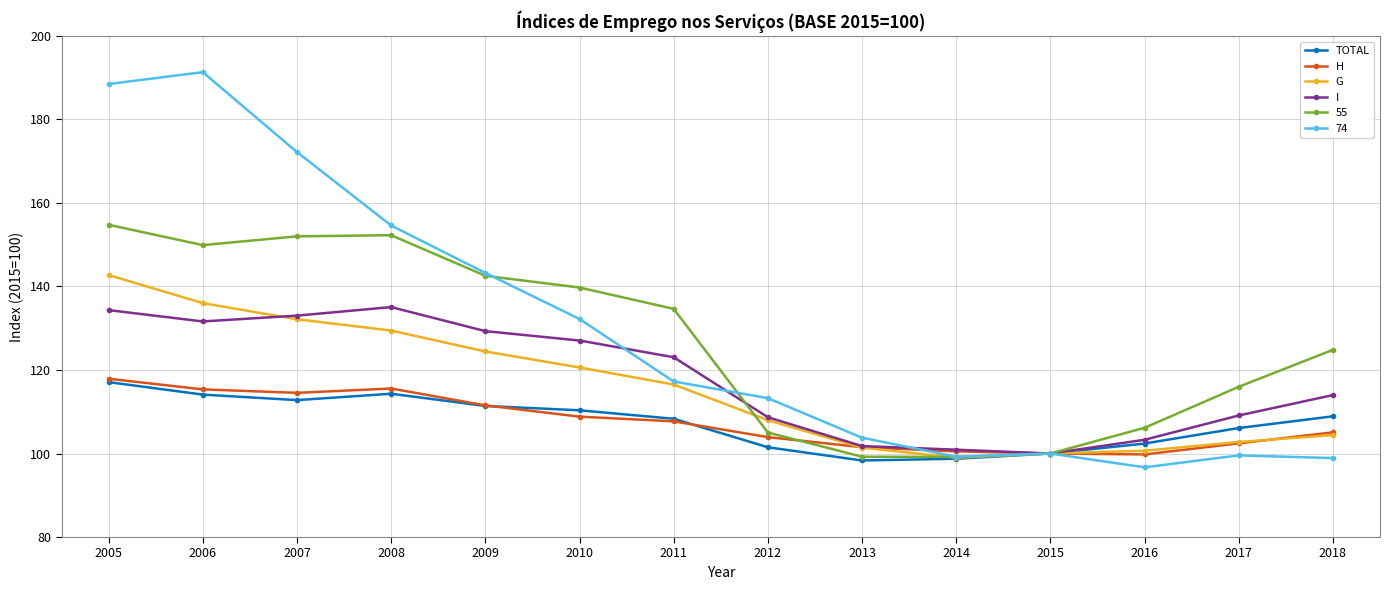

What is the value of the I point at the 6th from the left?

127.1